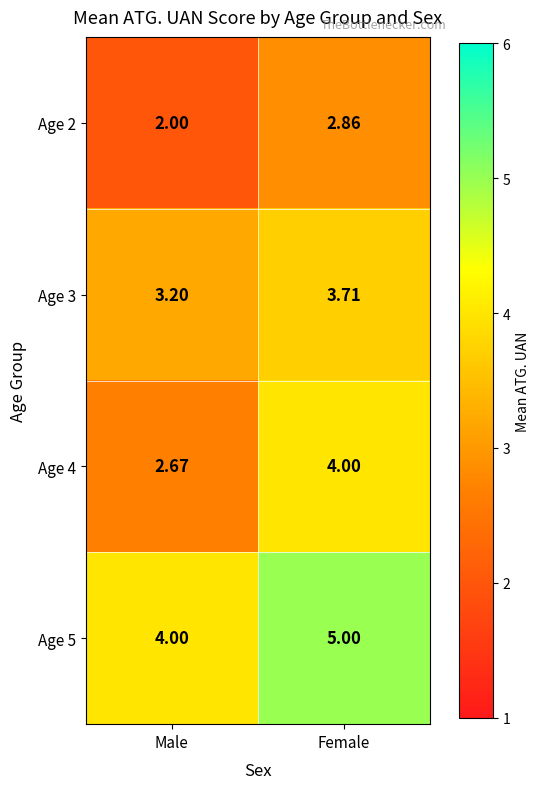

List the labels in order of Age 4 value, smallest first.

Male, Female